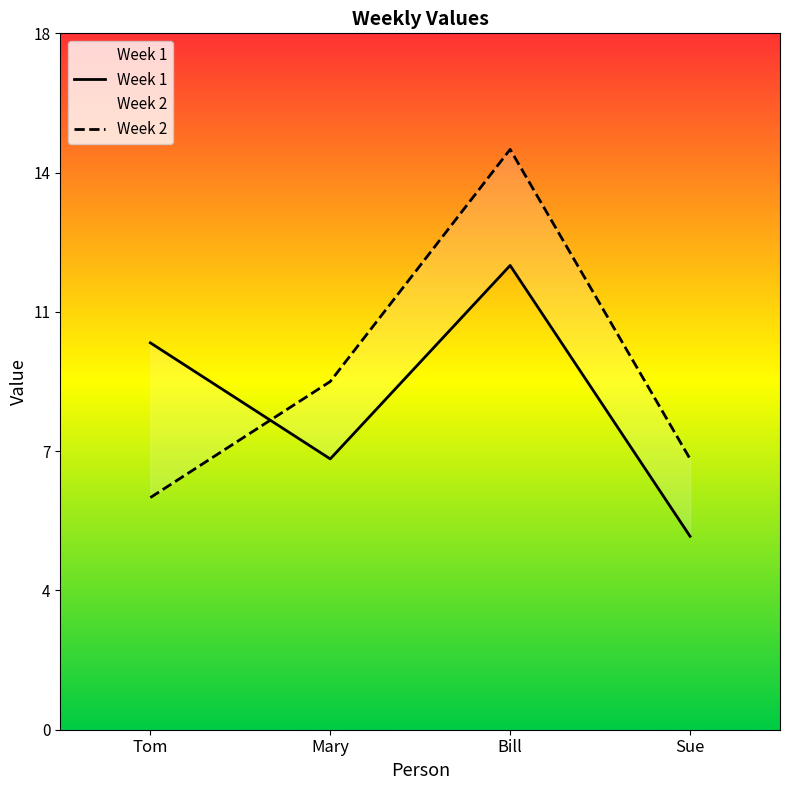

What position from the right is Bill?

2